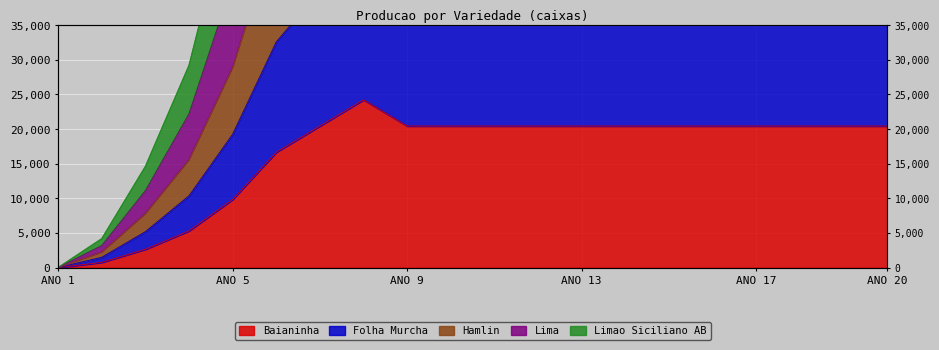

What is the spread (max minus min) of values at ANO 16?

92120.5